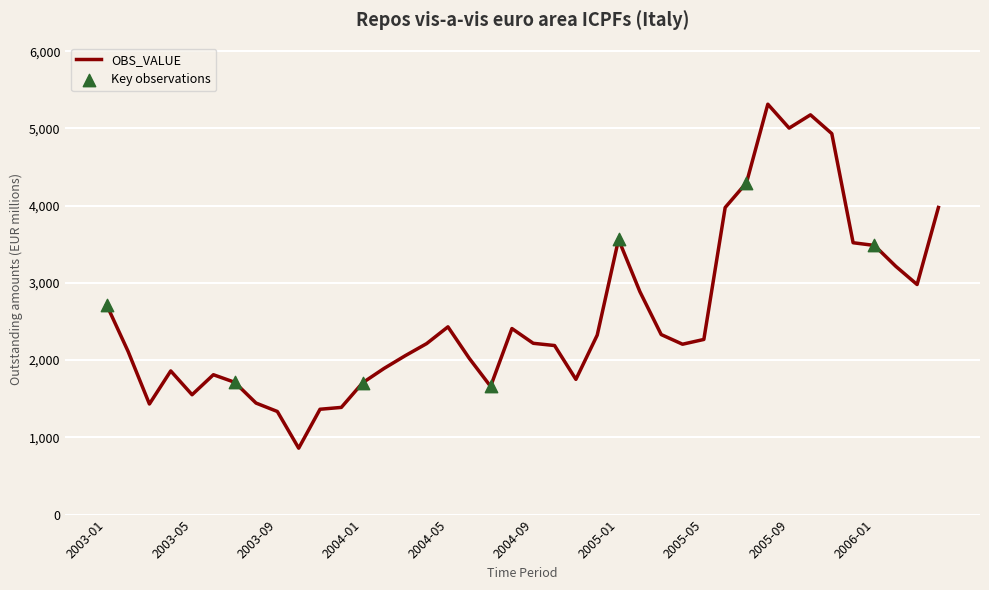

What is the smallest value displayed?

860